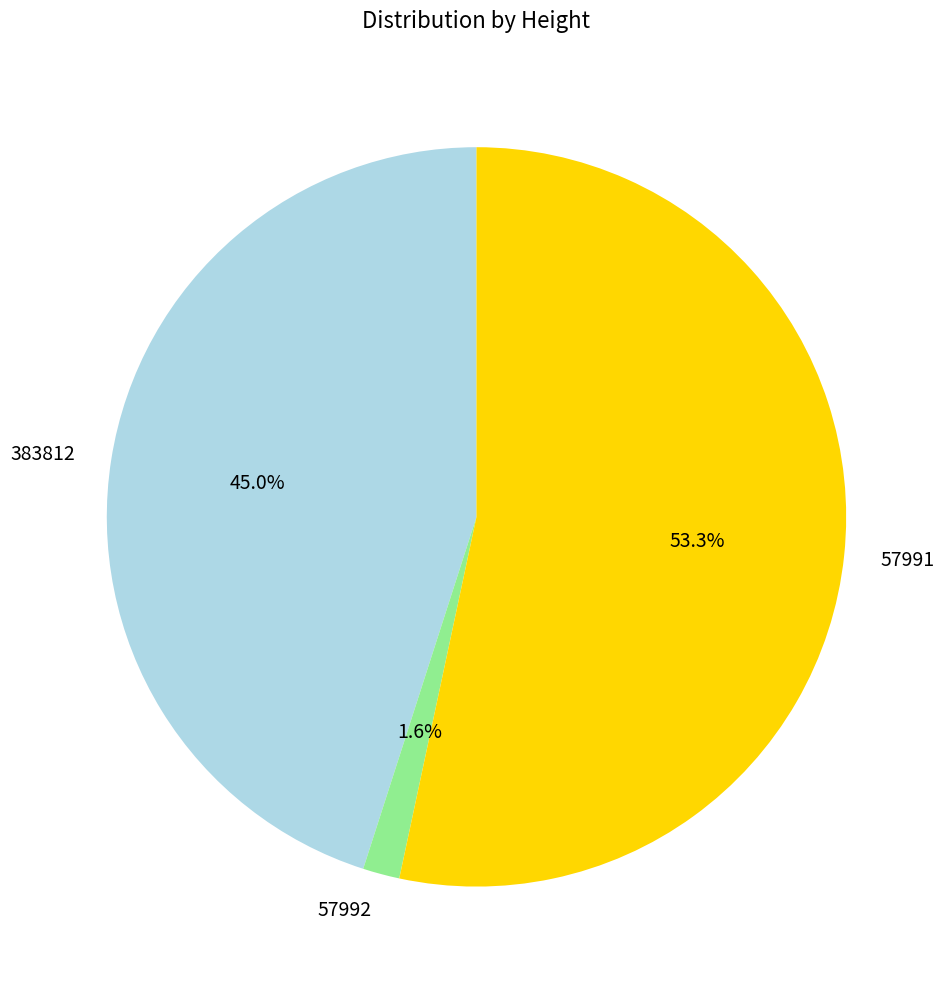

To the nearest percent, what is the combined percentage of 383812 and 57992?

47%